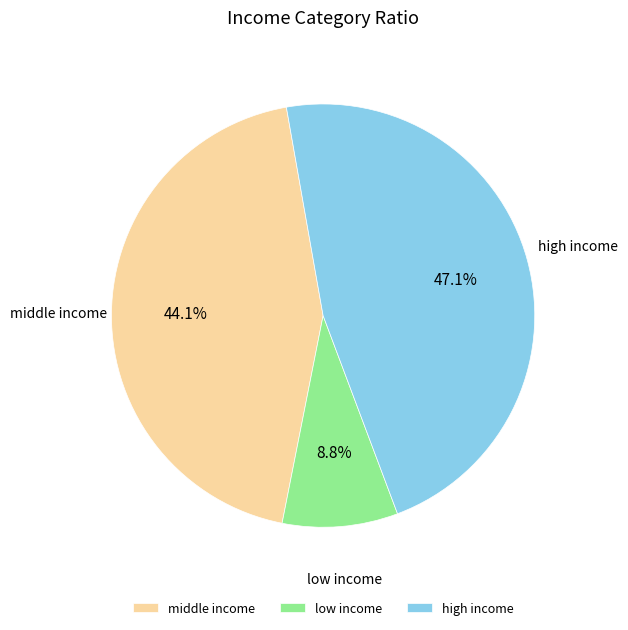

Does any single category account for the majority?

No